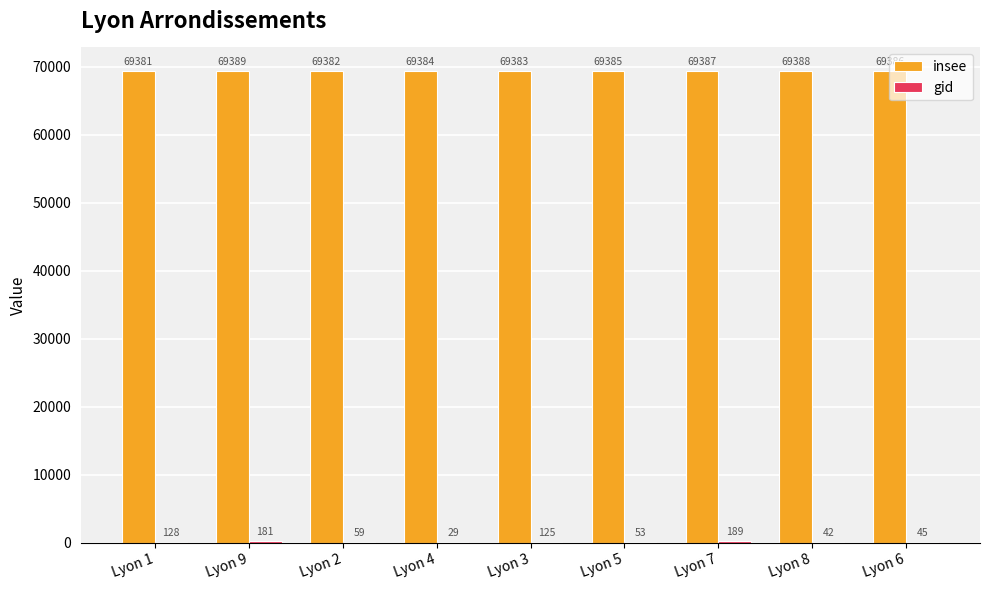

True or false: insee has a value of 69387 at Lyon 7.

True